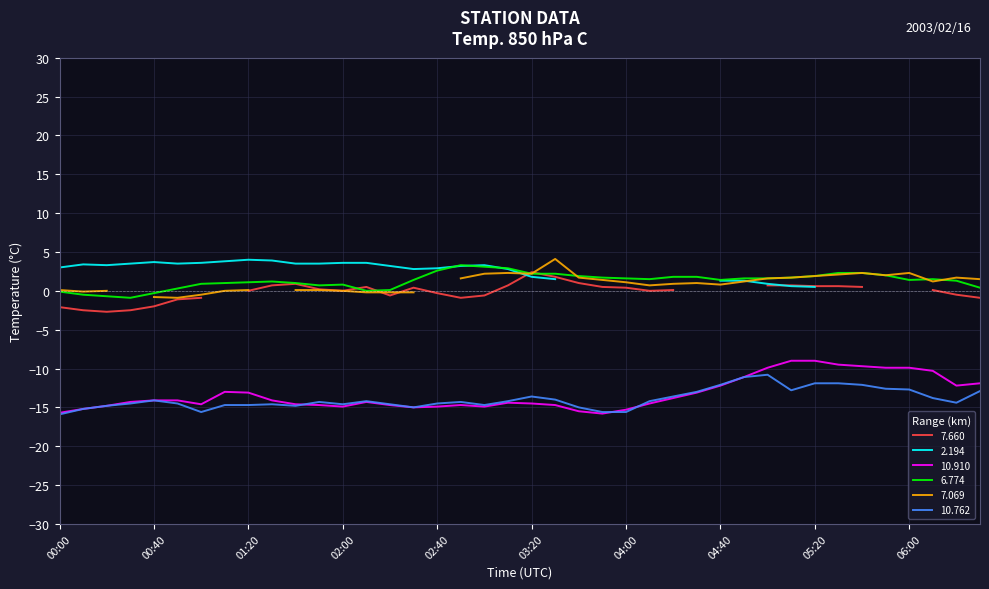

The 10.910 series shows -22.5 at 02:40. True or false?

False